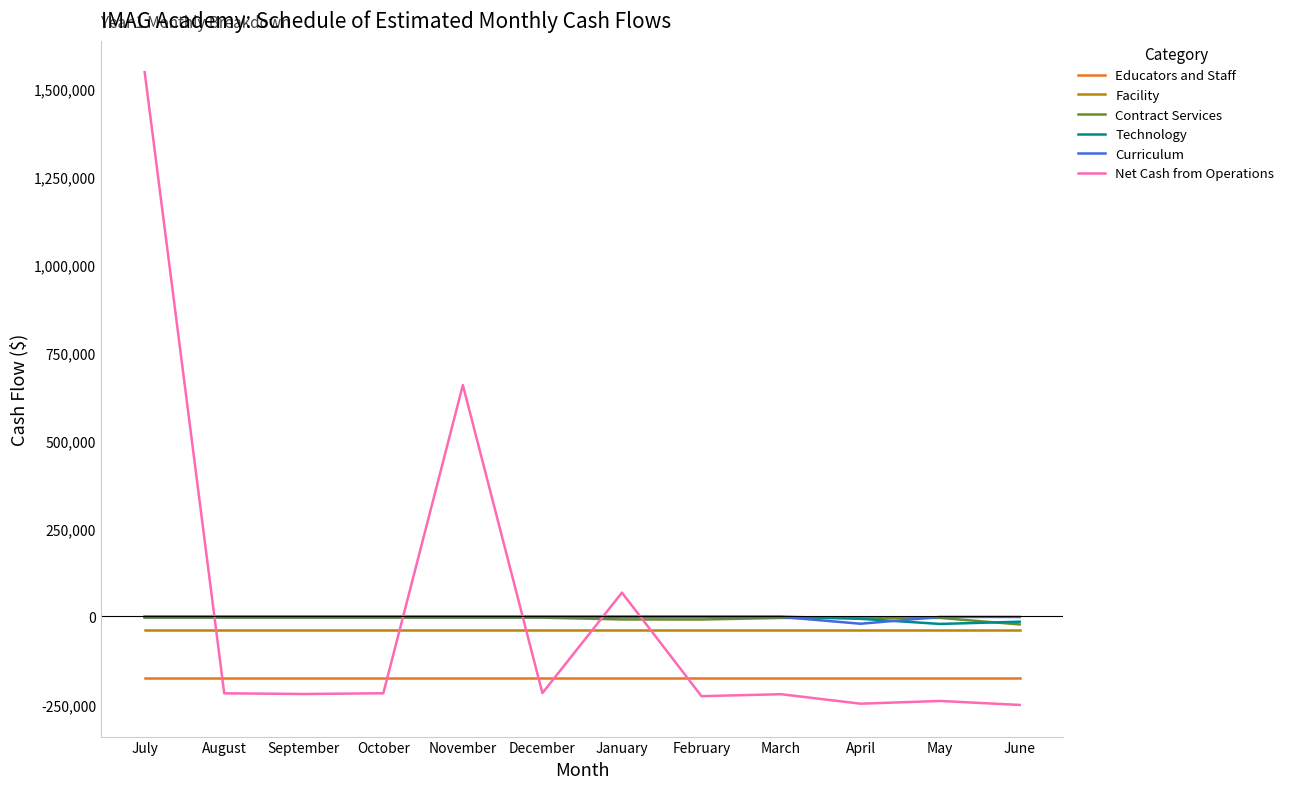

What is the minimum value for Educators and Staff?

-174922.1